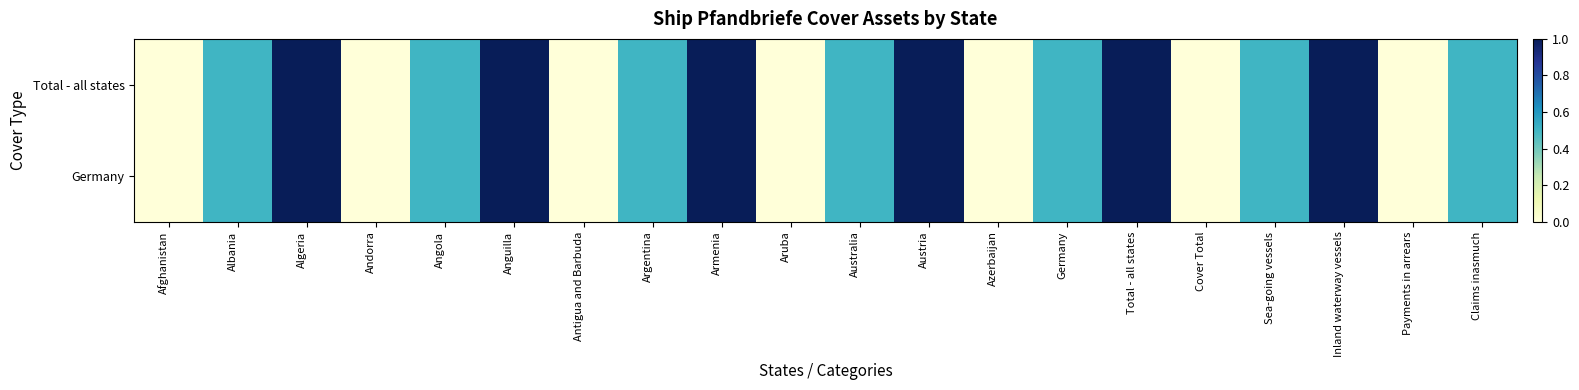

Count the number of data series in this chart.

2